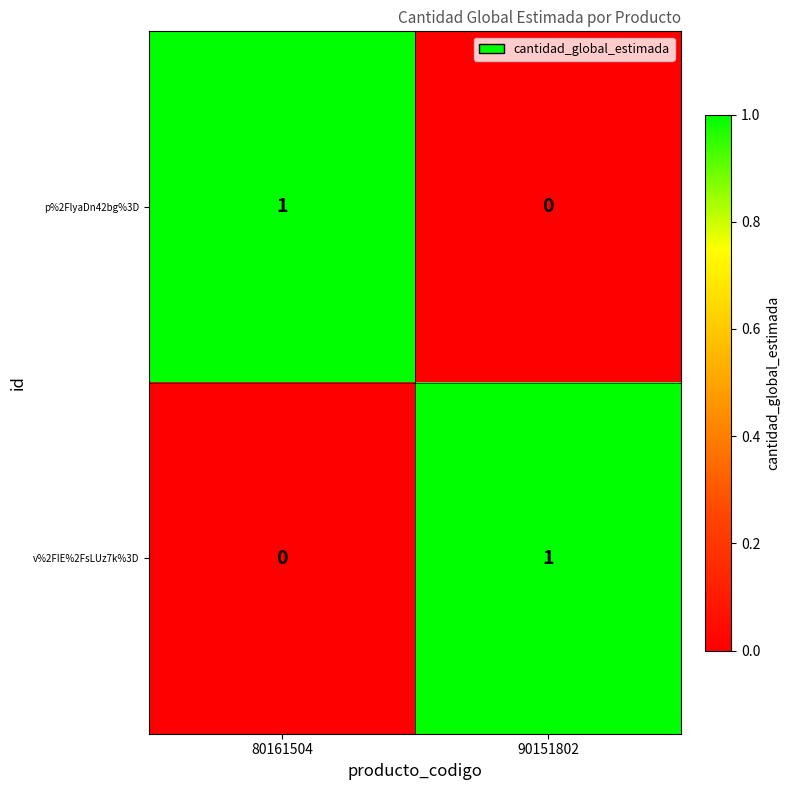

True or false: p%2FlyaDn42bg%3D has a value of 0 at 90151802.

True